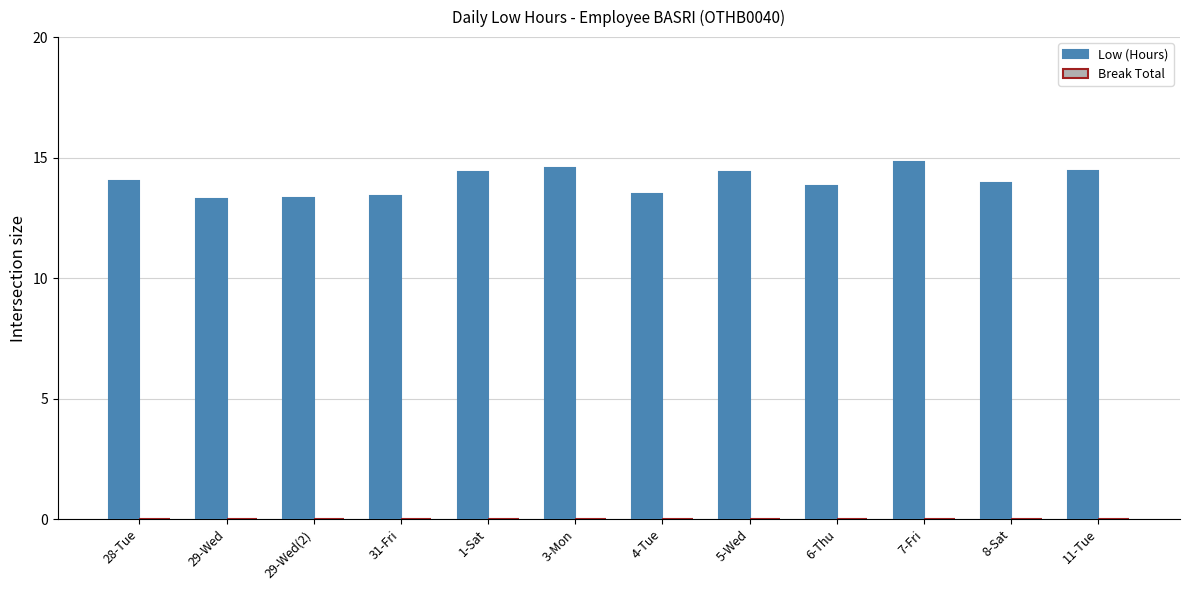

Between 8-Sat and 5-Wed, which is larger?

5-Wed